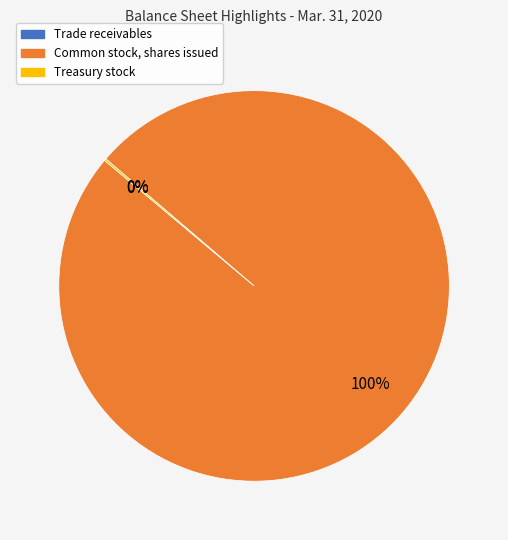

To the nearest percent, what is the difference between the largest and smallest slice percentages?

100%